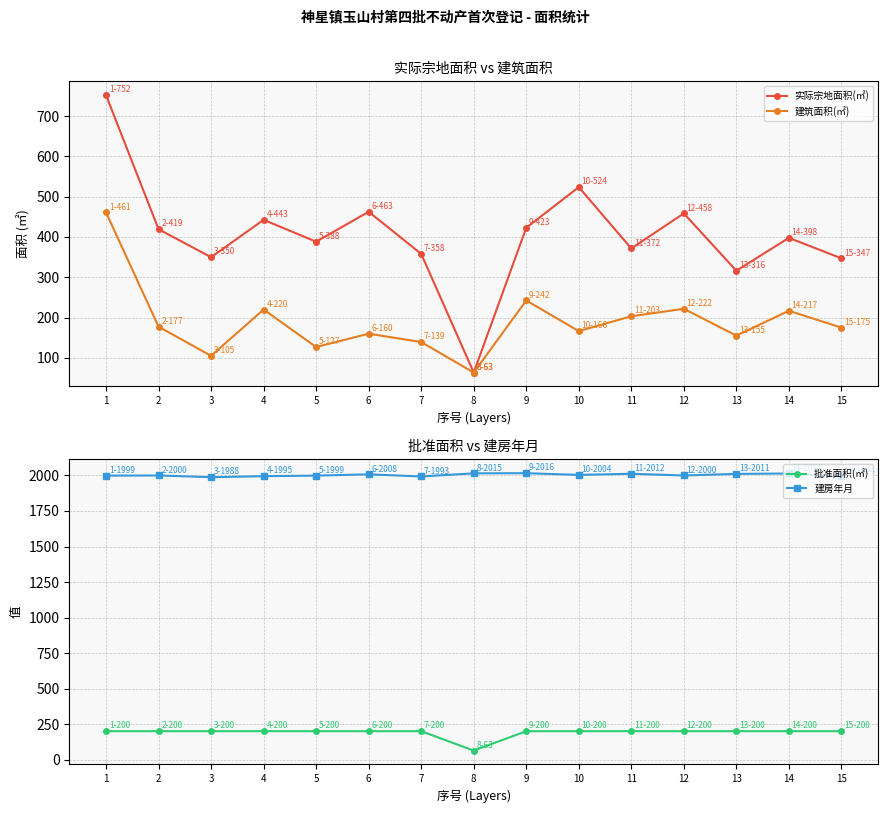

At how many categories does at least one series exceed 261?

15